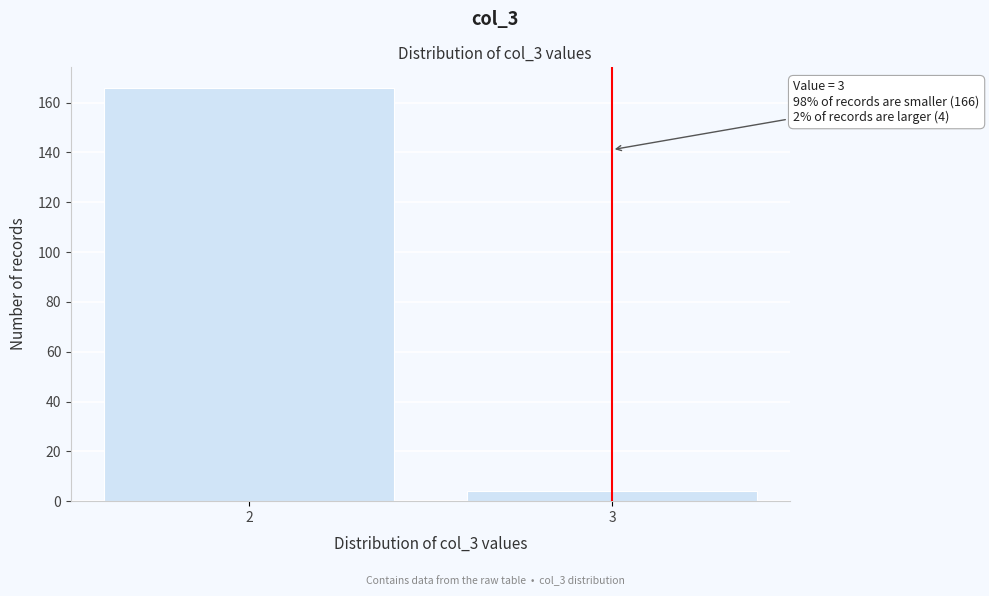

Reading left to right, transcribe all the data shown in this chart.

2=166	3=4